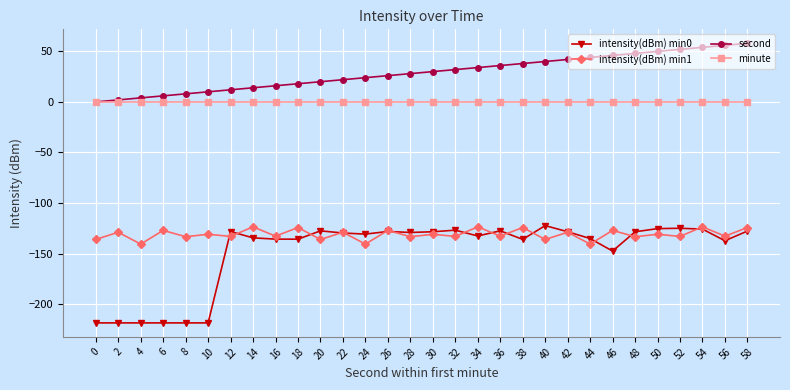

What is the approximate value of intensity(dBm) min1 at 22?

-129.0